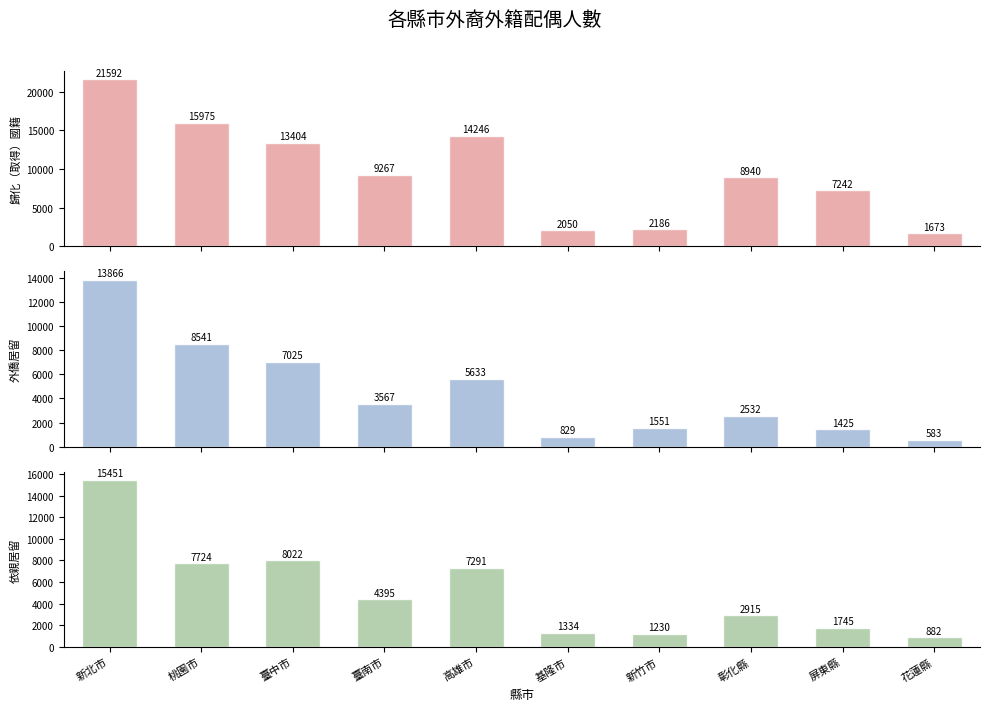

Rank the series at 臺南市 from lowest to highest value.

外僑居留, 依親居留, 歸化（取得）國籍